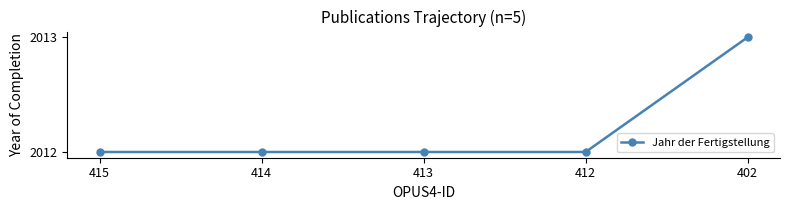

At which category does the chart reach its minimum across all series?

415